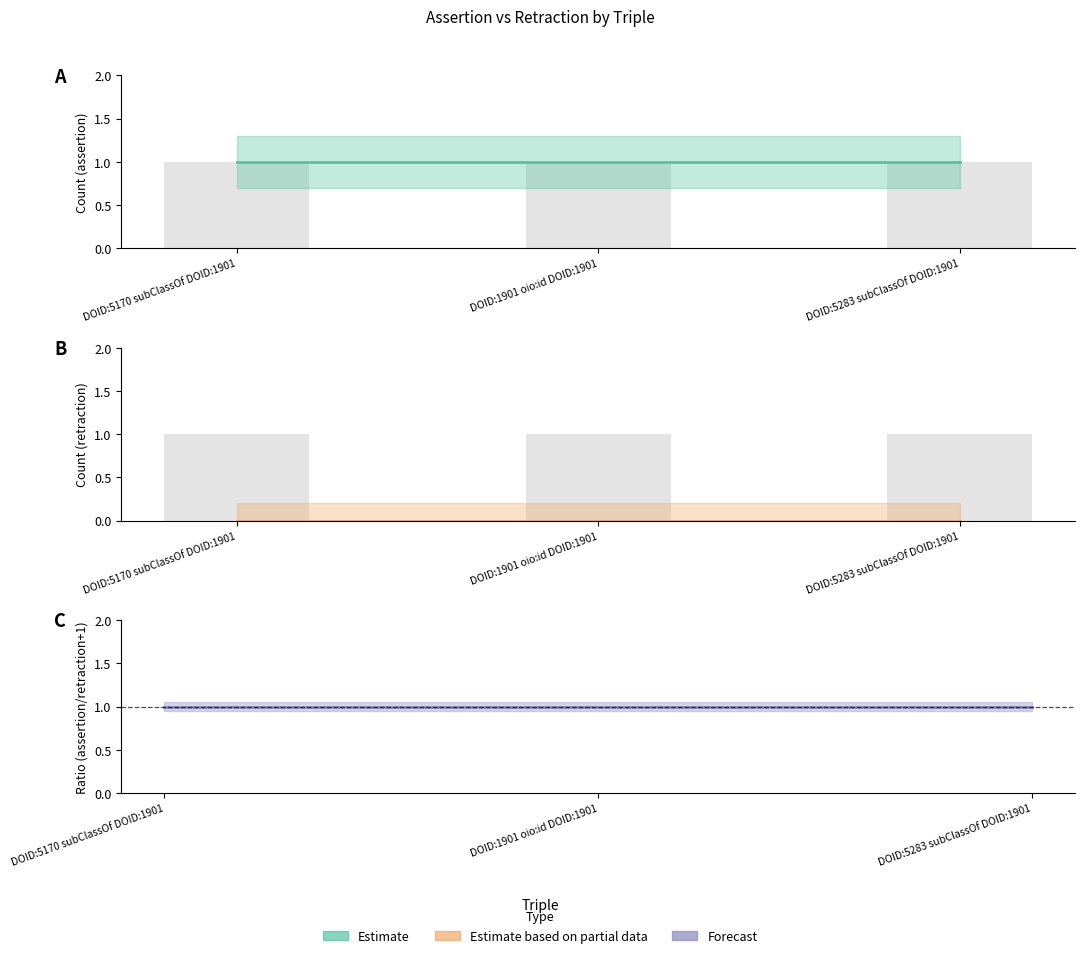

Reading left to right, list all the values displayed in this chart.

assertion: DOID:5170 subClassOf DOID:1901=1	DOID:1901 oio:id DOID:1901=1	DOID:5283 subClassOf DOID:1901=1
retraction: DOID:5170 subClassOf DOID:1901=0	DOID:1901 oio:id DOID:1901=0	DOID:5283 subClassOf DOID:1901=0